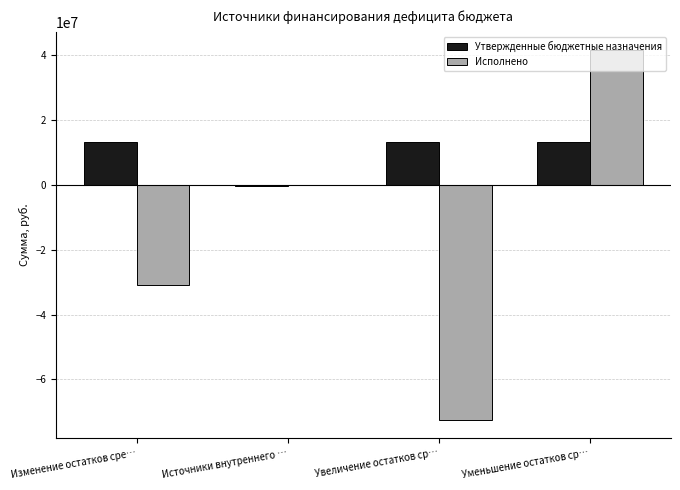

At which category does the chart reach its peak across all series?

Уменьшение остатков ср…